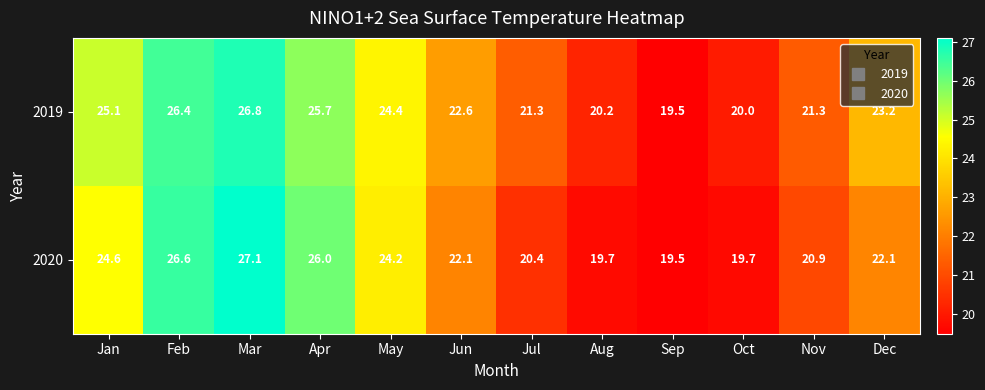

What is the difference between the 2020 values at Nov and Aug?

1.2